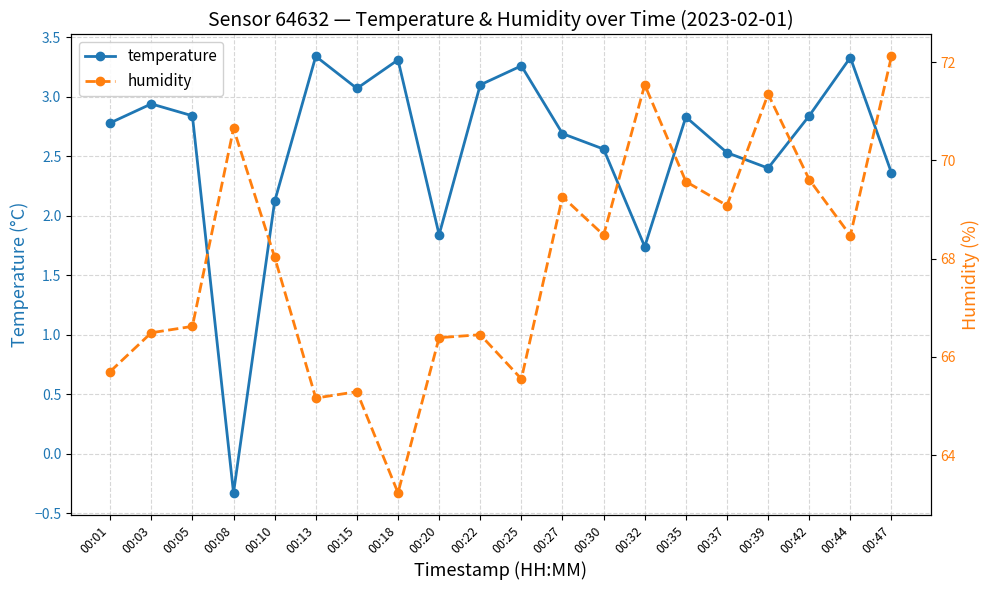

True or false: humidity and temperature cross at least once.

False